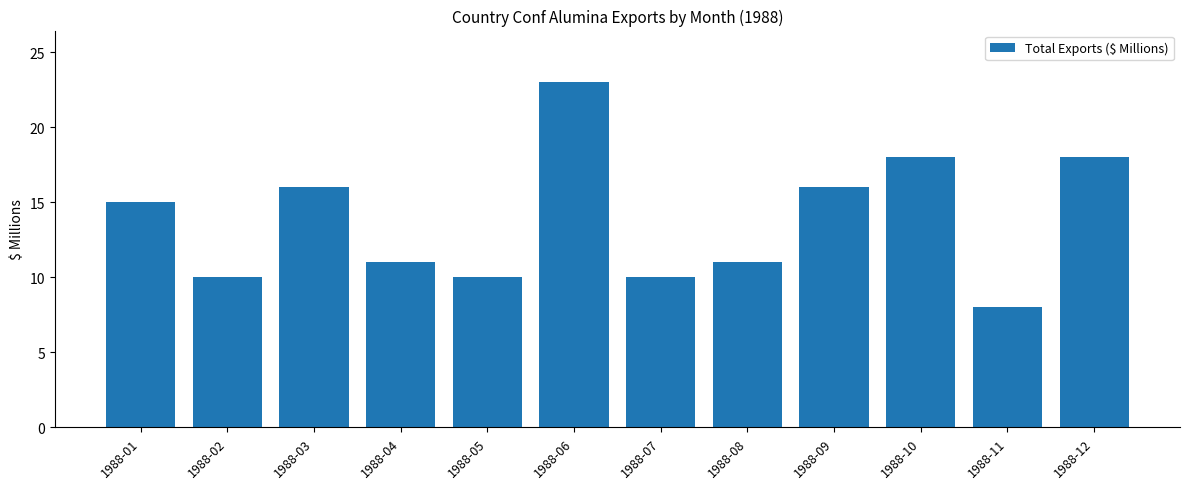

Reading left to right, what are all the values shown in this chart?

1988-01=15	1988-02=10	1988-03=16	1988-04=11	1988-05=10	1988-06=23	1988-07=10	1988-08=11	1988-09=16	1988-10=18	1988-11=8	1988-12=18